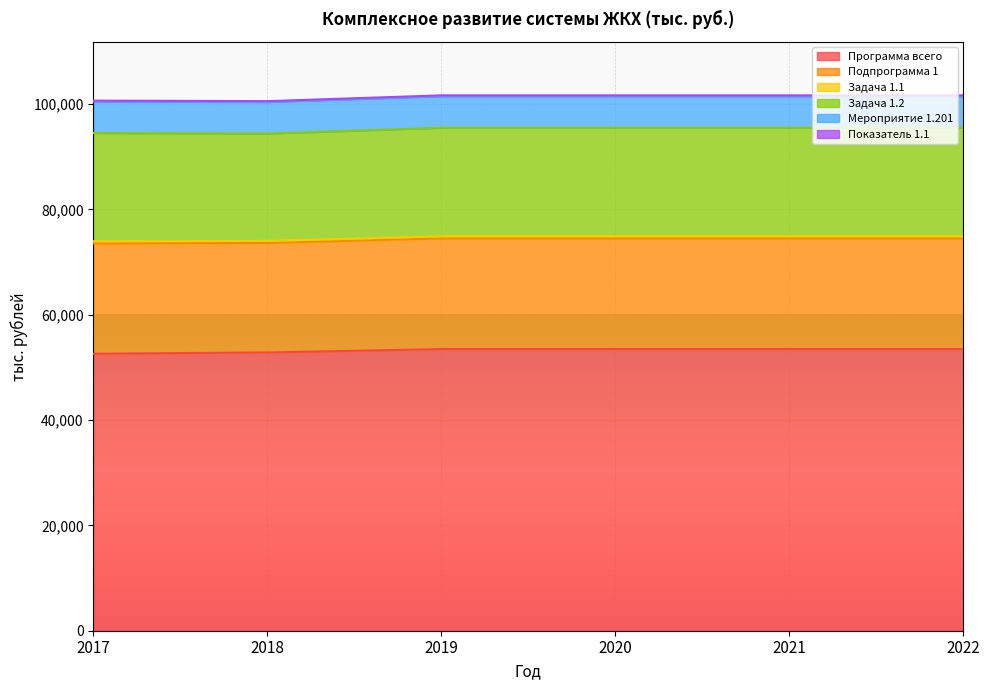

The 2020 series shows 20610.1 at Задача 1.2. True or false?

True